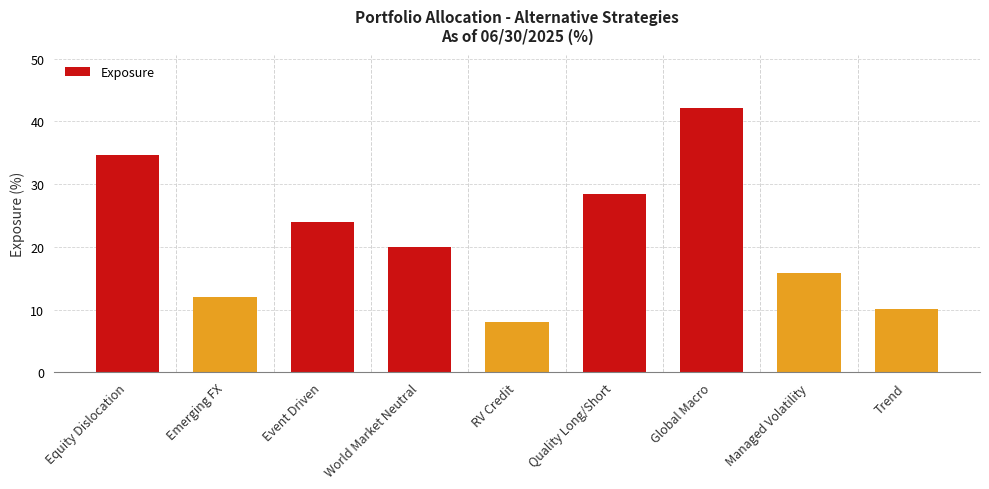

Does the chart contain any negative values?

No